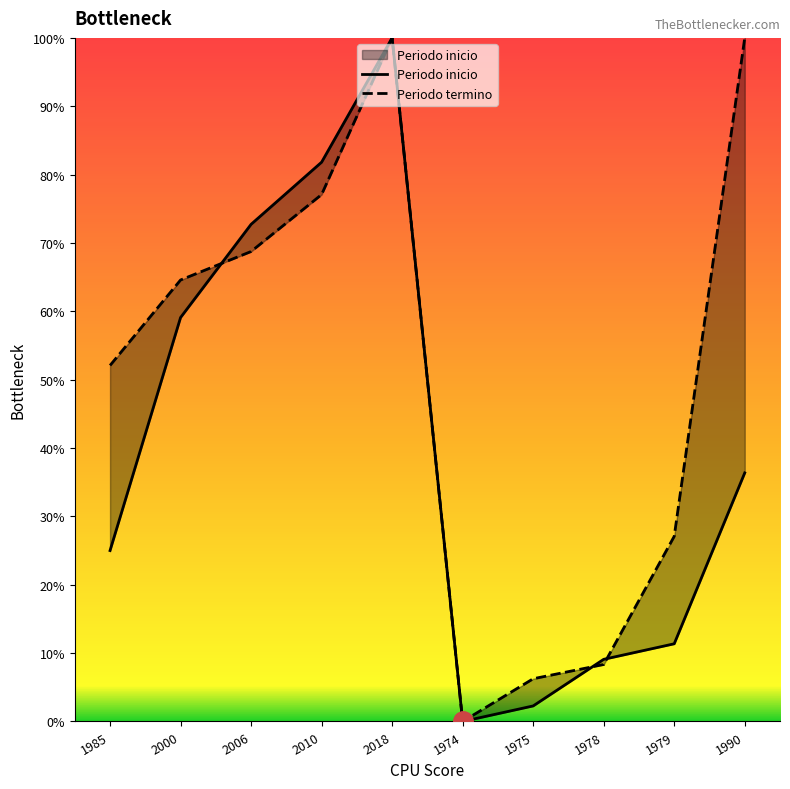

Count the number of data series in this chart.

2